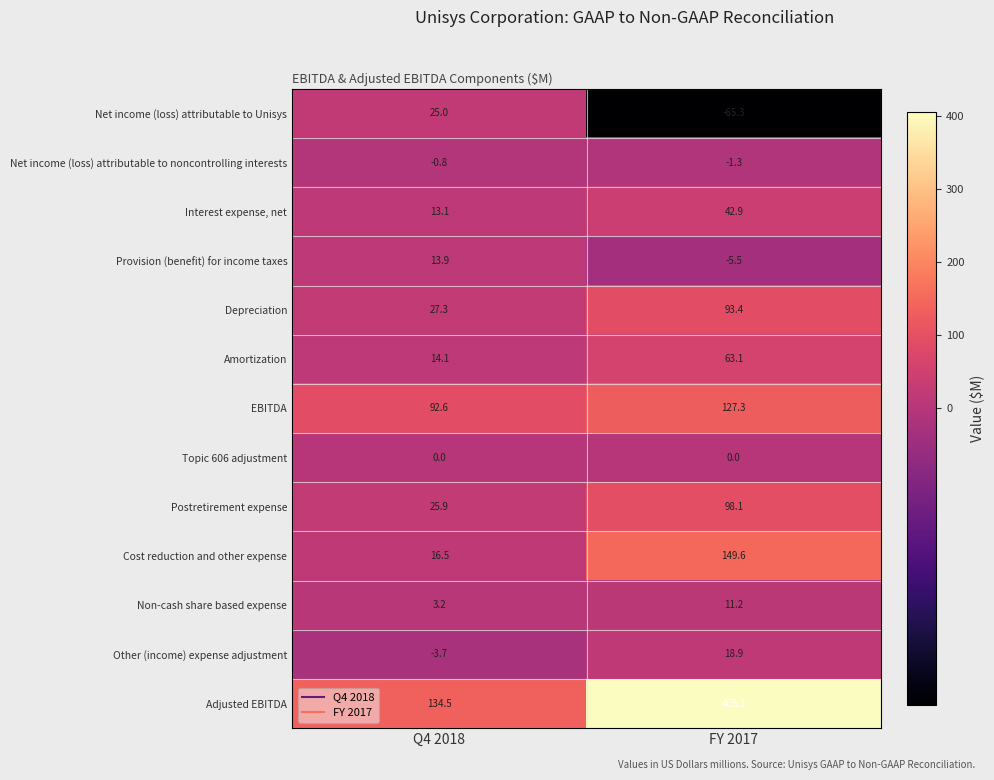

What is the sum of all Interest expense, net values?

56.0